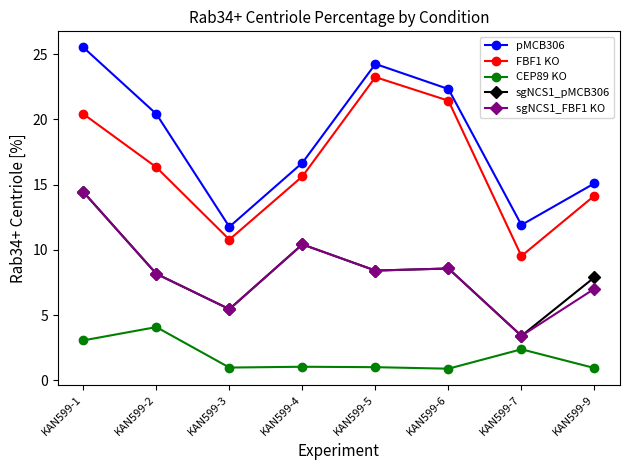

What is the greatest value displayed?

25.5